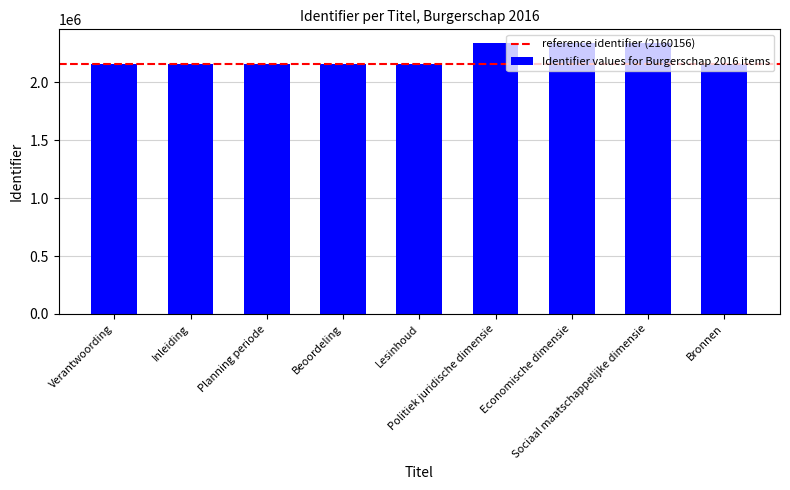

Is it true that the value at Politiek juridische dimensie is 745922?

False